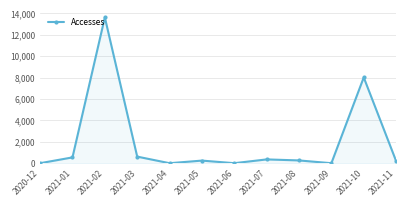

How many lines are shown in the chart?

1